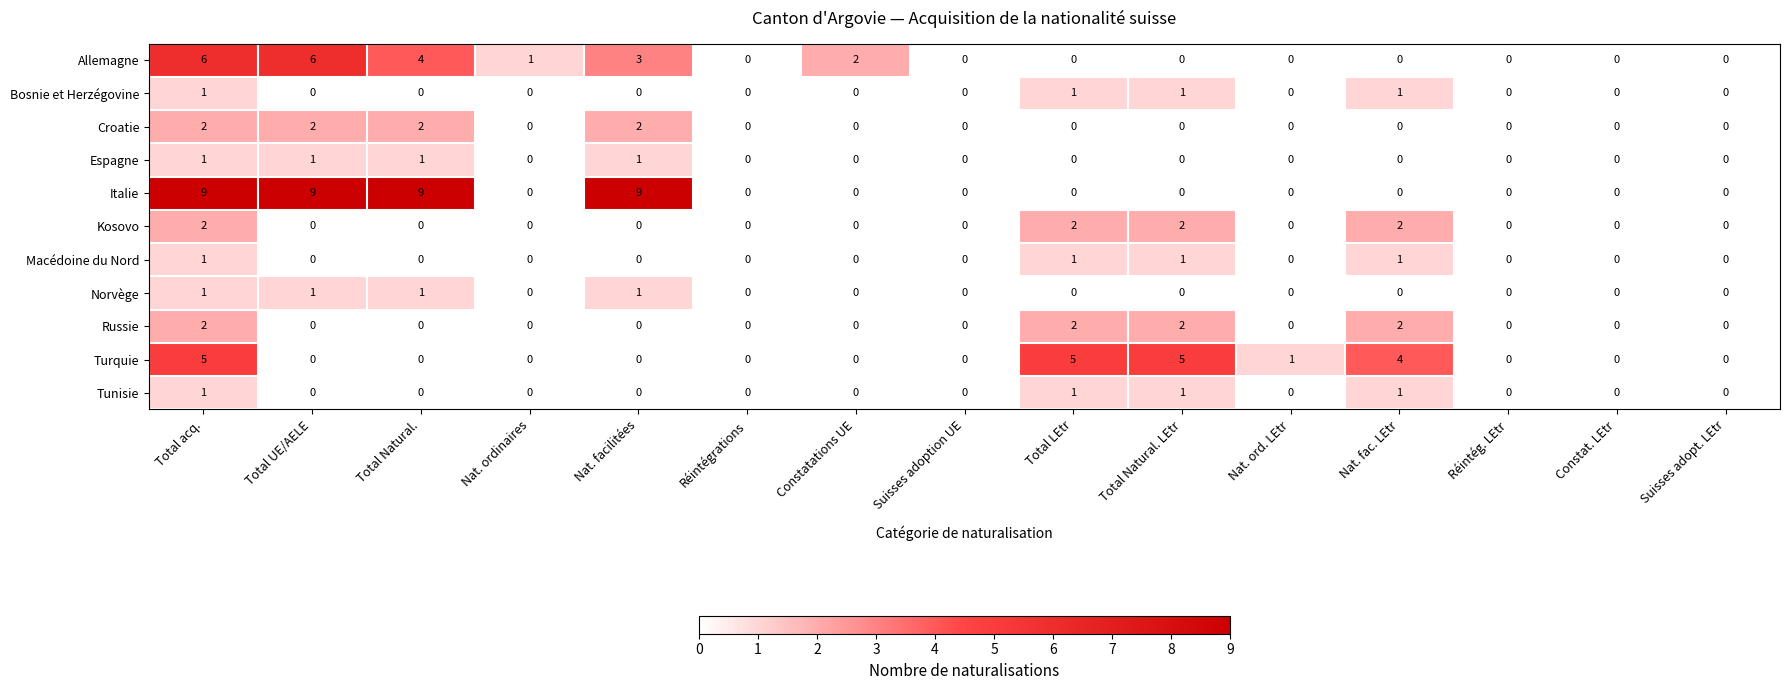

What is the sum of all Croatie values?

8